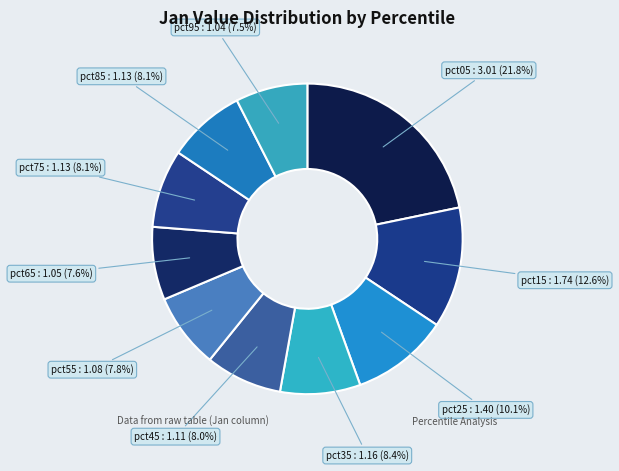

The pct25 slice represents 10% of the pie. True or false?

True